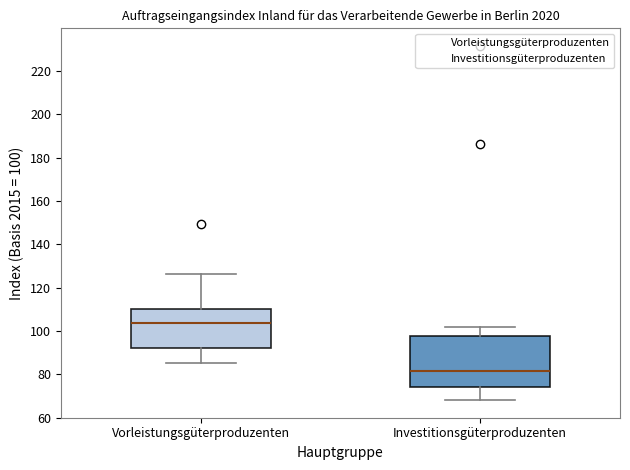

Reading left to right, transcribe this box plot: for each box, give where its median line is, the range the box spans, and where its two whiskers end, as read against the y-axis. The values are not printed on the chart, so give them approximately, as read against the axis.

Vorleistungsgüterproduzenten: median 104, box 92 to 110, whiskers 86 to 126
Investitionsgüterproduzenten: median 82, box 74 to 98, whiskers 68 to 102